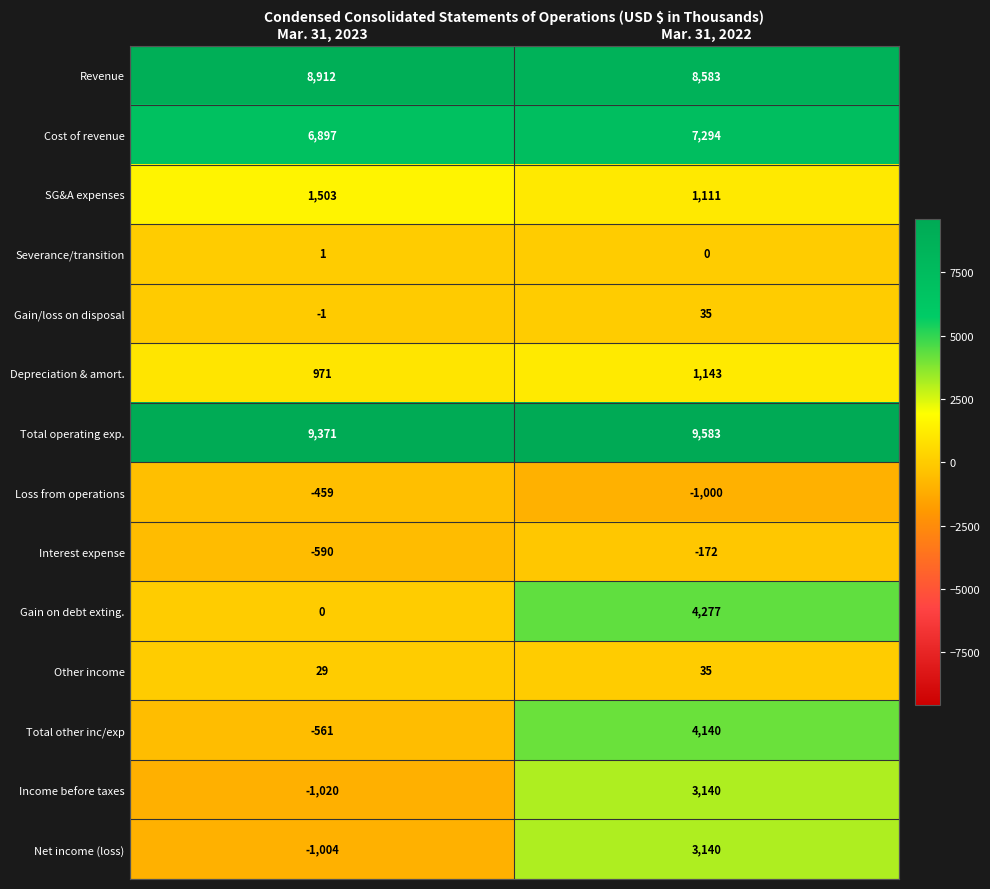

What is the total value across all series at Mar. 31, 2023?

24049